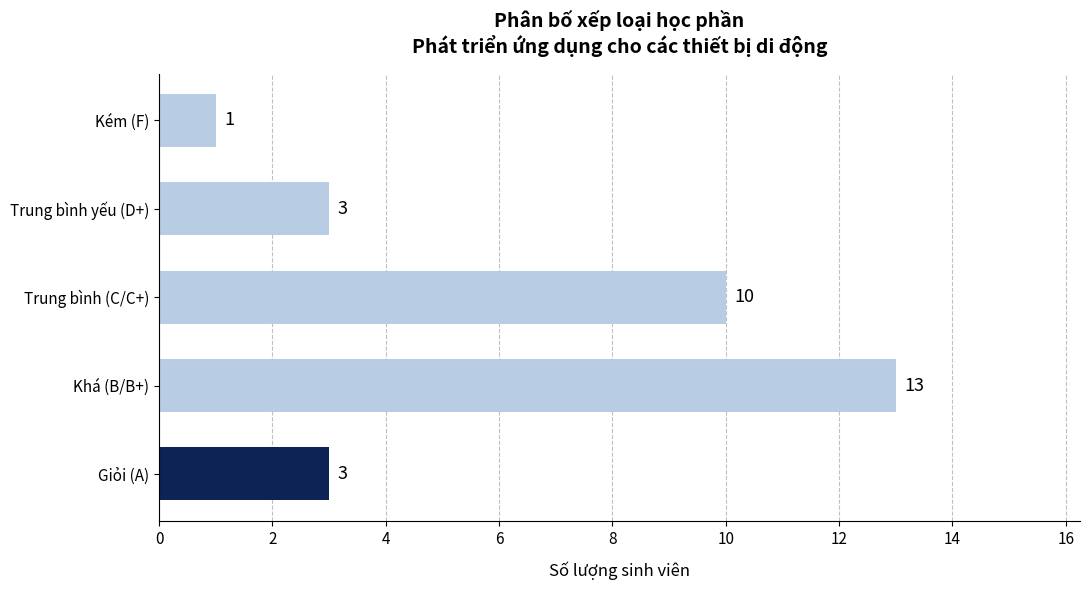

What is the change in value from Trung bình (C/C+) to Kém (F)?

-9